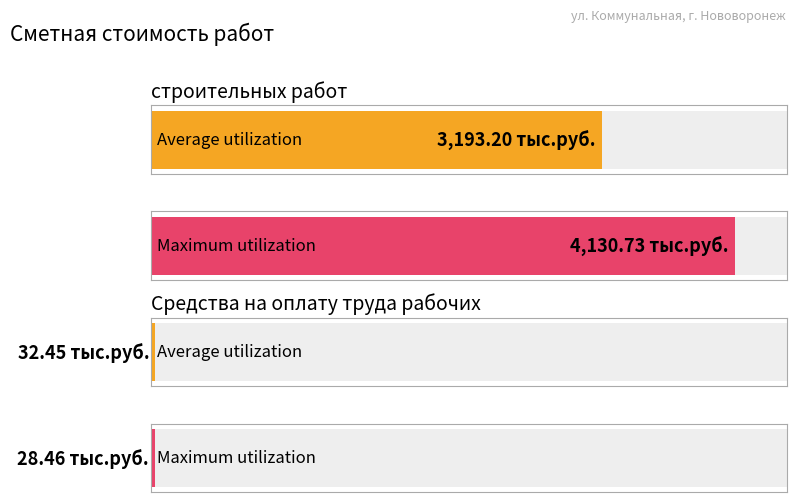

List the series in order of their peak value, lowest first.

Average utilization, Maximum utilization